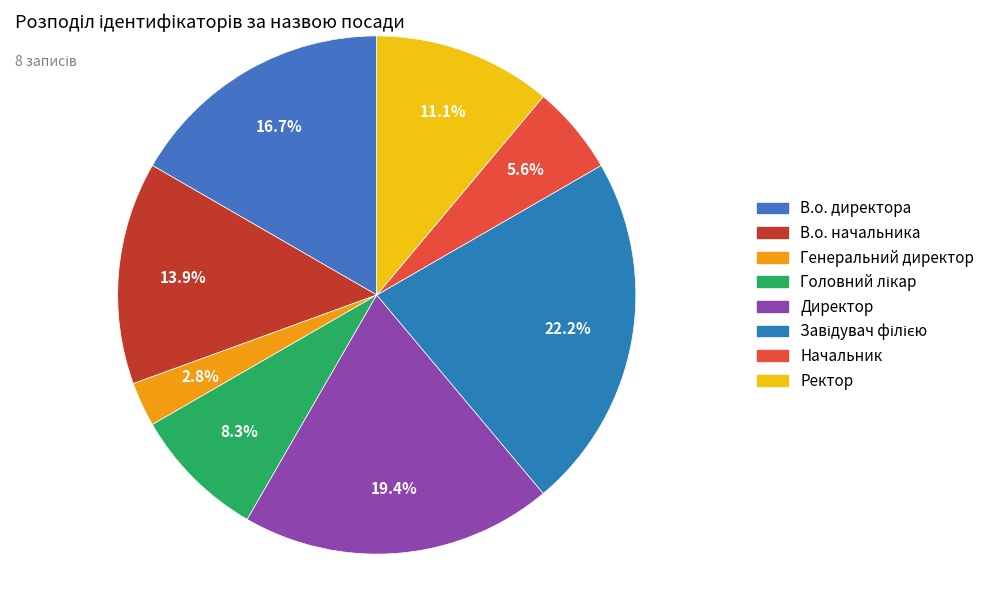

Rank the categories by value from lowest to highest.

Генеральний директор, Начальник, Головний лікар, Ректор, В.о. начальника, В.о. директора, Директор, Завідувач філією